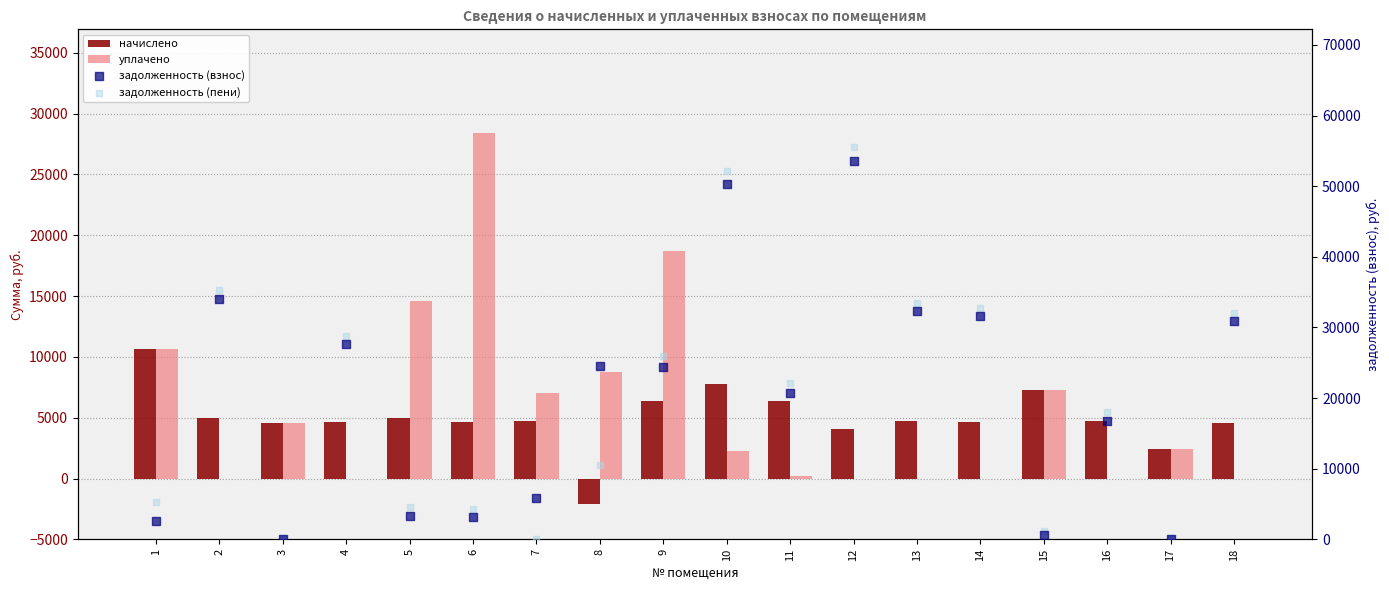

At which category is the sum across all series the highest?

12